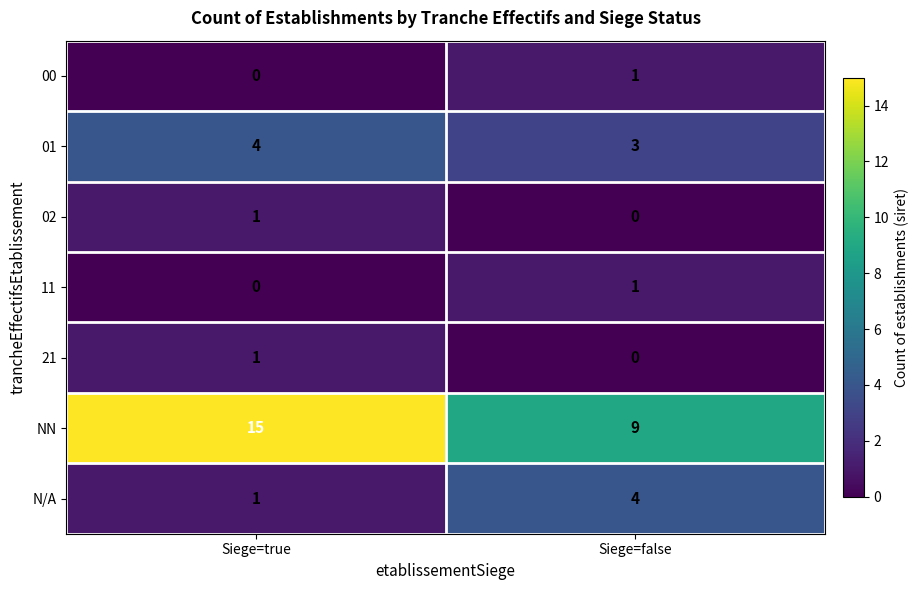

What is the sum of all 01 values?

7